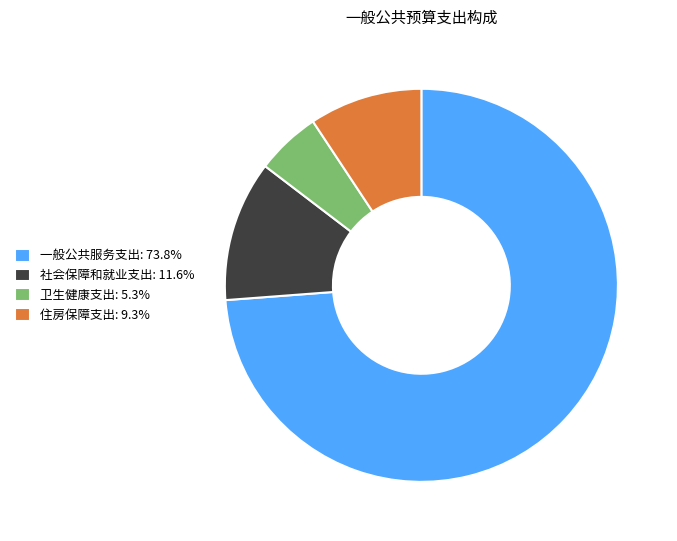

Does 一般公共服务支出 represent more than half of the total?

Yes